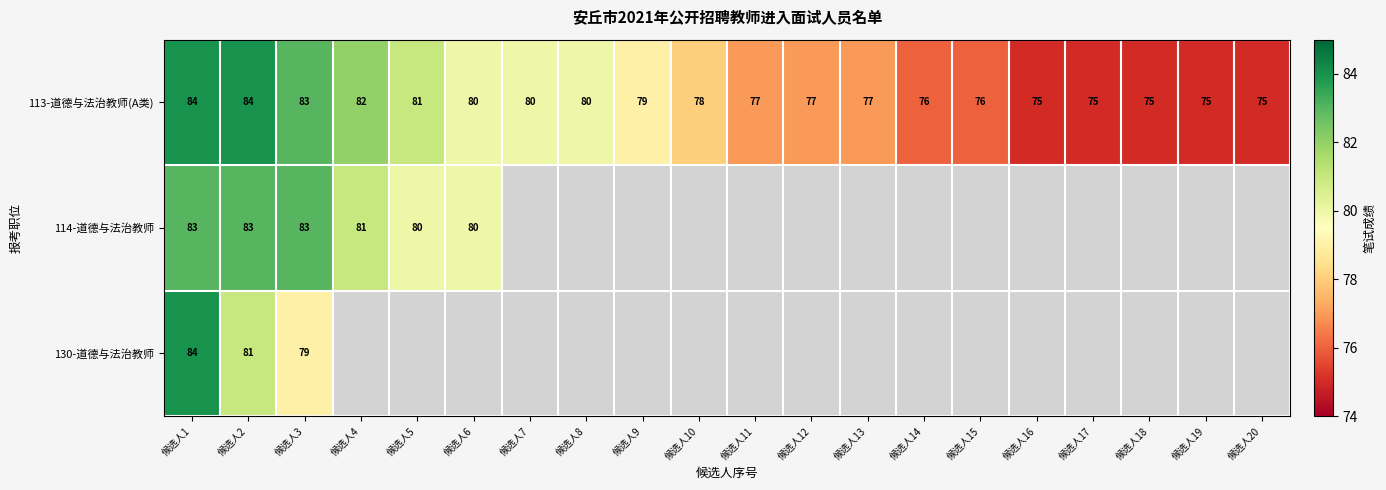

What is the smallest value displayed?

75.0